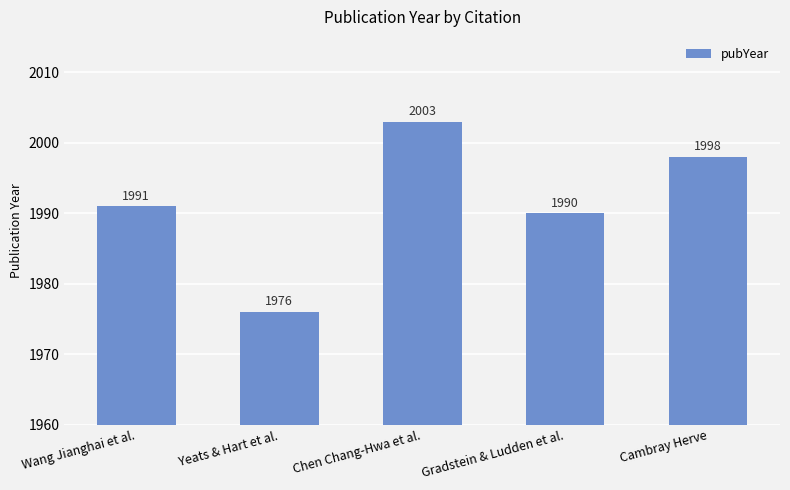

What is the ratio of the value at Chen Chang-Hwa et al. to the value at Wang Jianghai et al.?

1.0